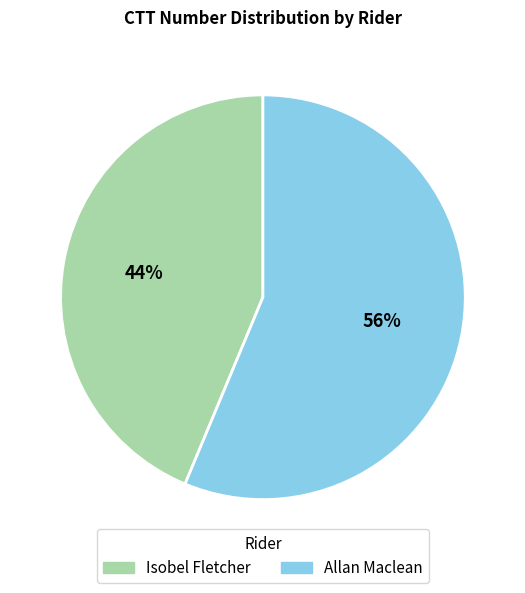

The Allan Maclean slice represents 50% of the pie. True or false?

False